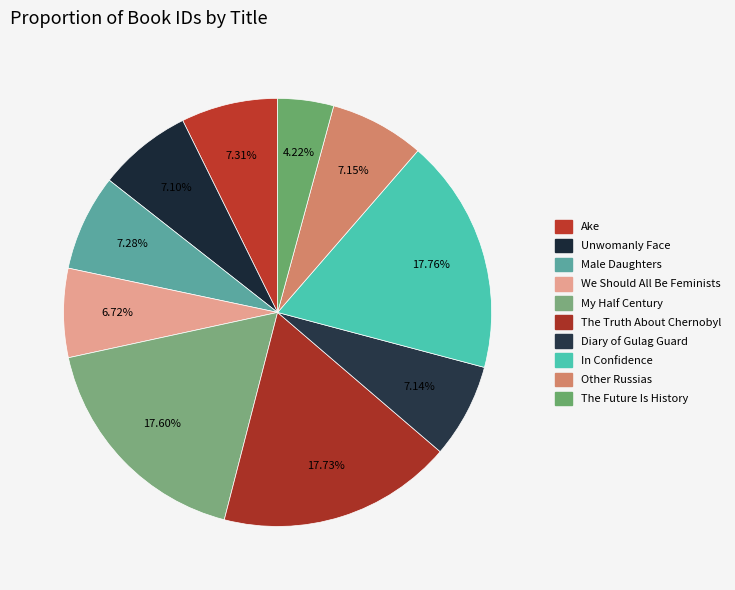

To the nearest percent, what is the difference between the largest and smallest slice percentages?

14%